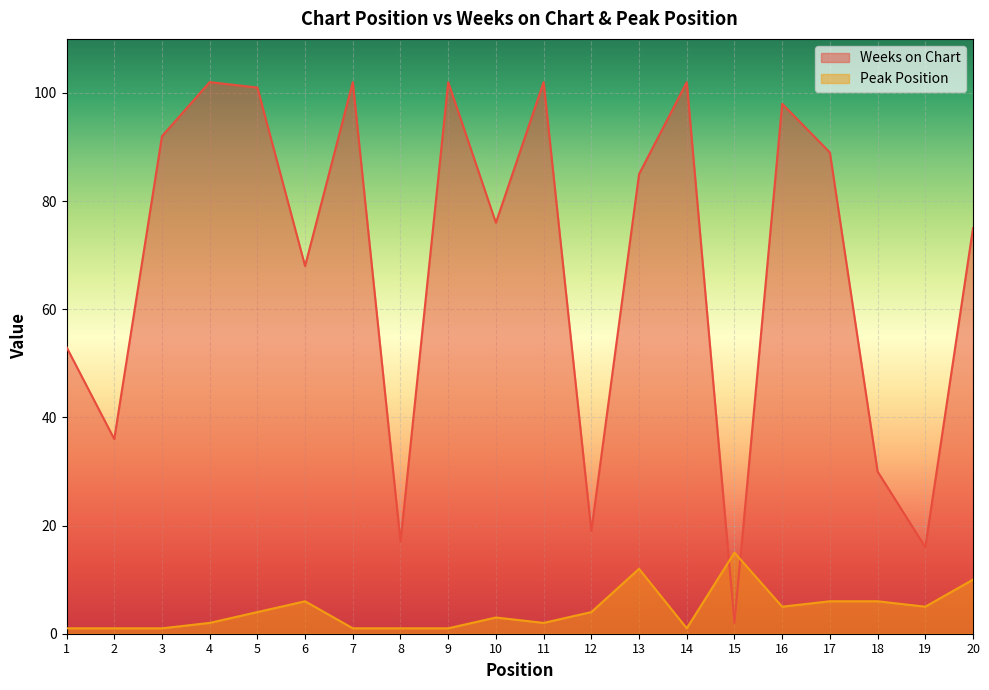

True or false: Weeks on Chart has a value of 9 at 19.

False